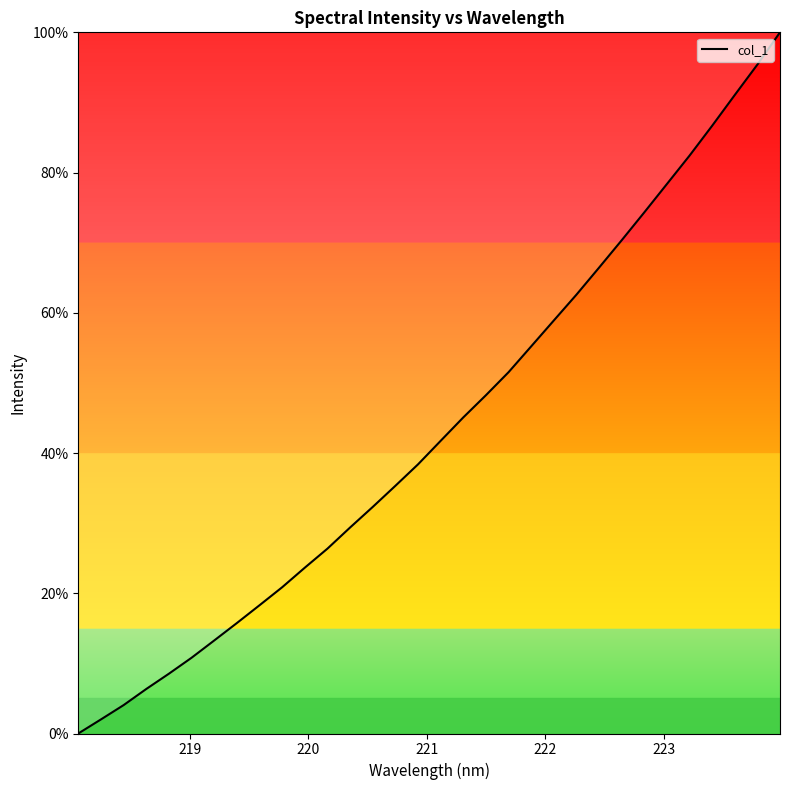

How many distinct data groups are displayed?

1